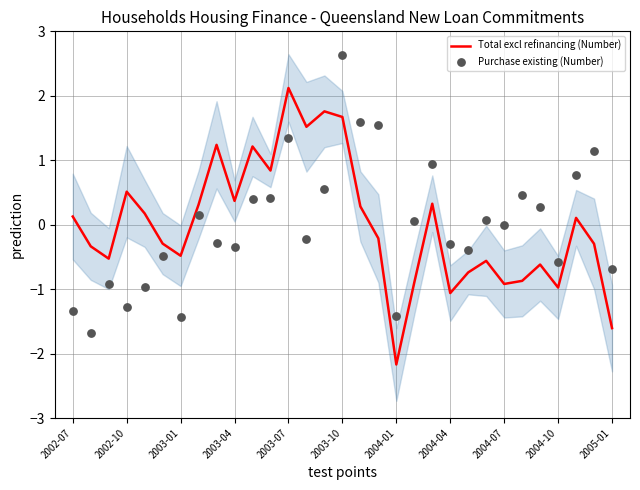

What are all the series names shown in the legend?

Total excl refinancing (Number), Purchase existing (Number)